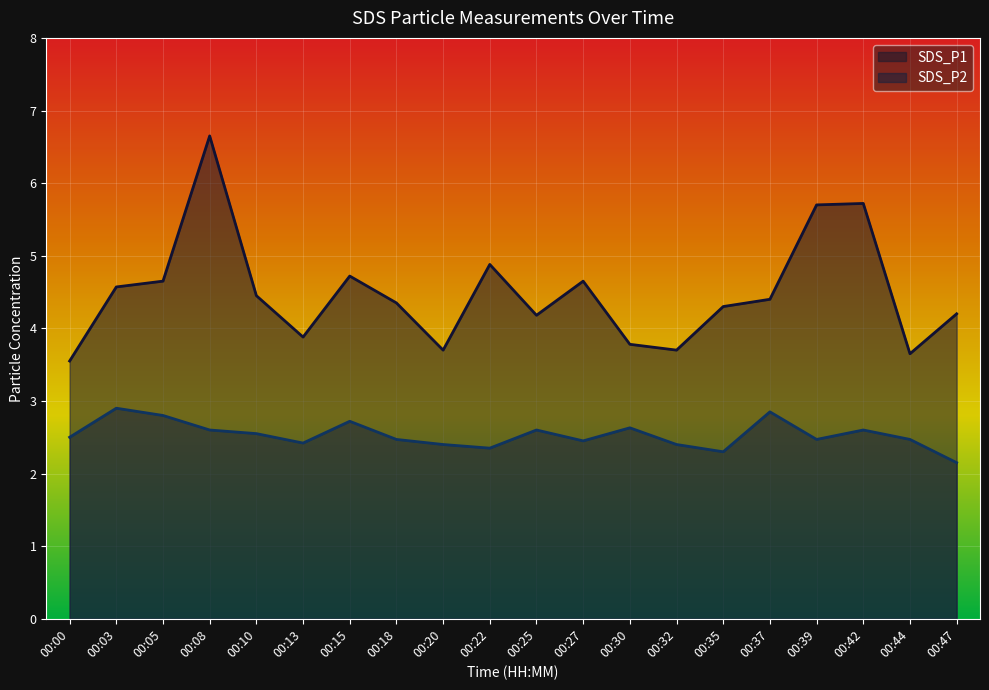

True or false: SDS_P1 and SDS_P2 intersect in this chart.

False